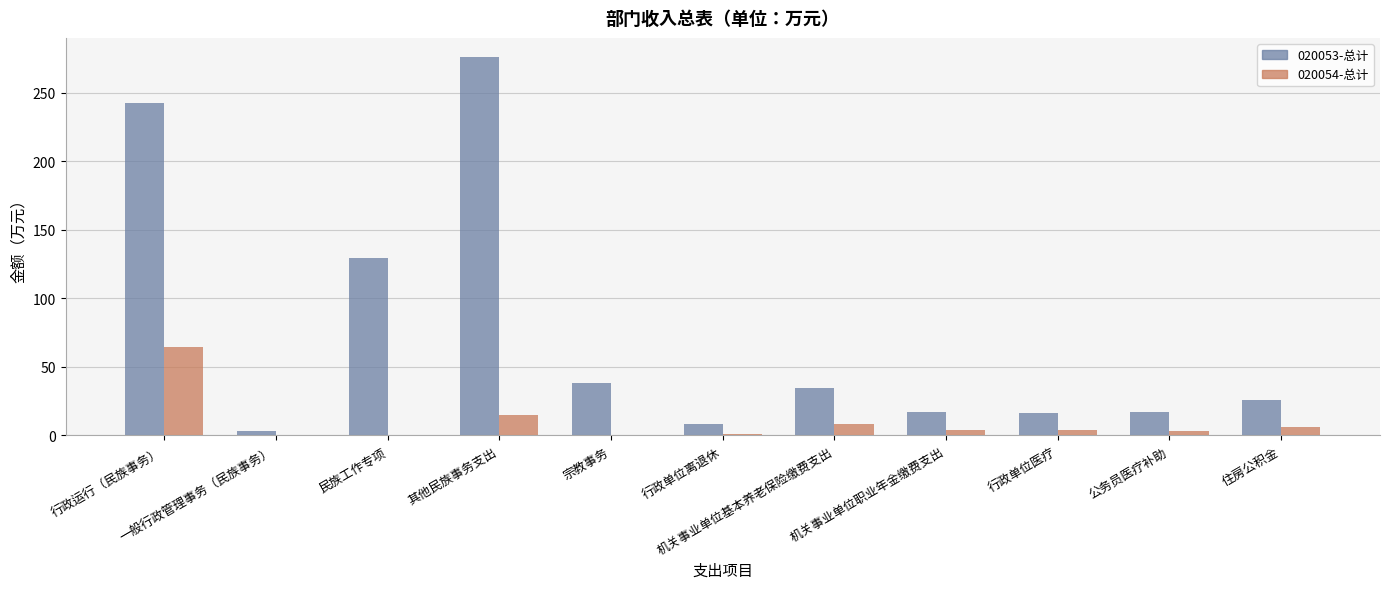

What is the sum of all 020054-总计 values?

107.5